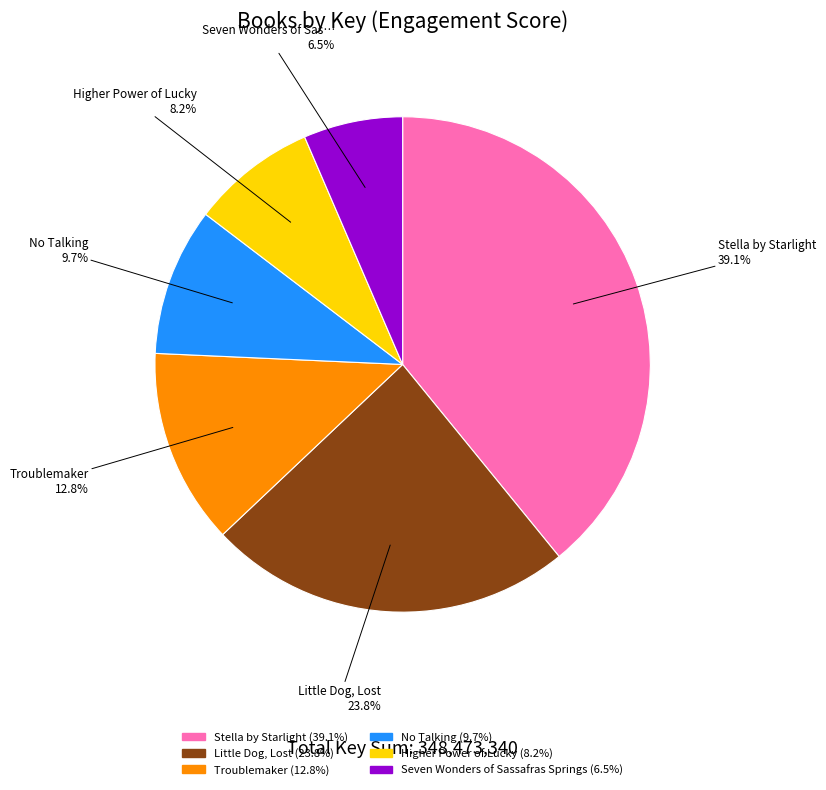

What percentage is NOT represented by Higher Power of Lucky?

91.8%